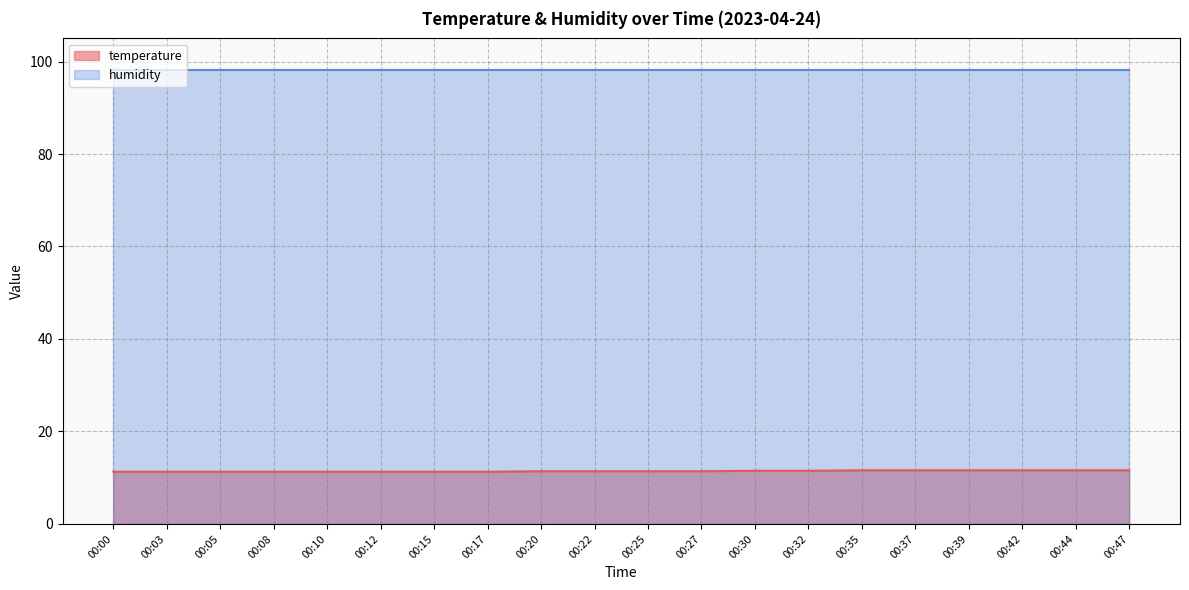

What is the sum of all values?

228.6